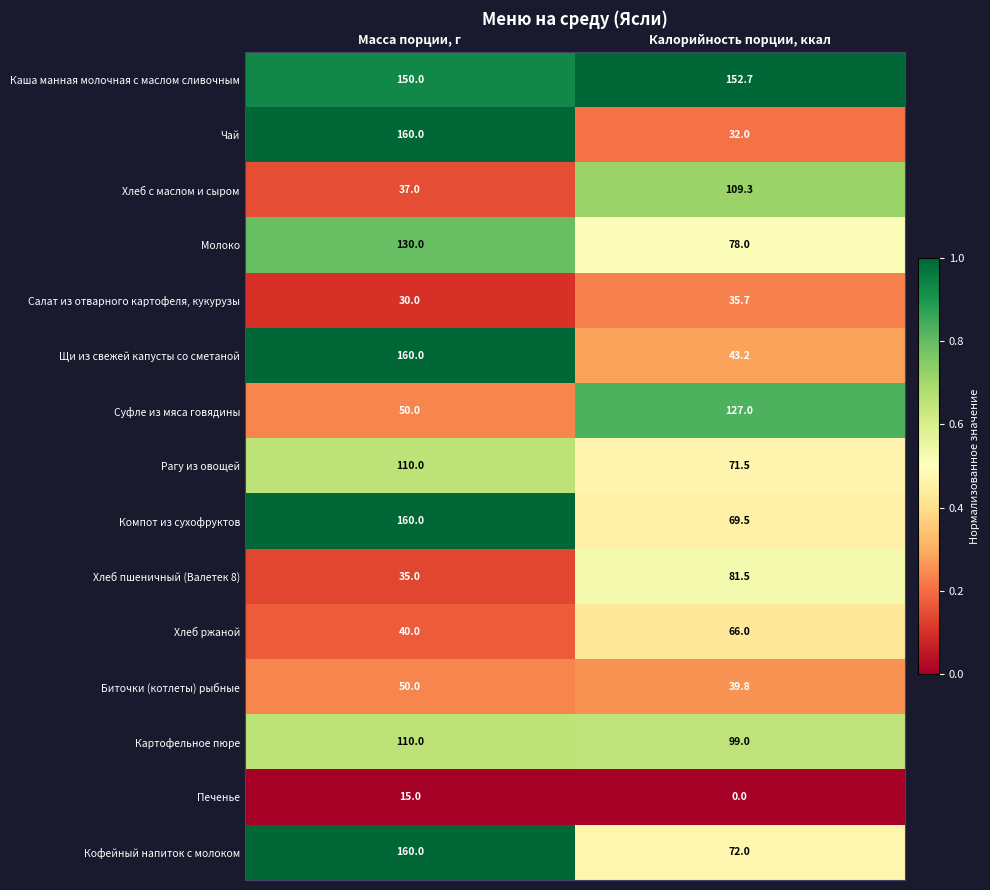

What value does the Молоко series have at Масса порции, г?

130.0